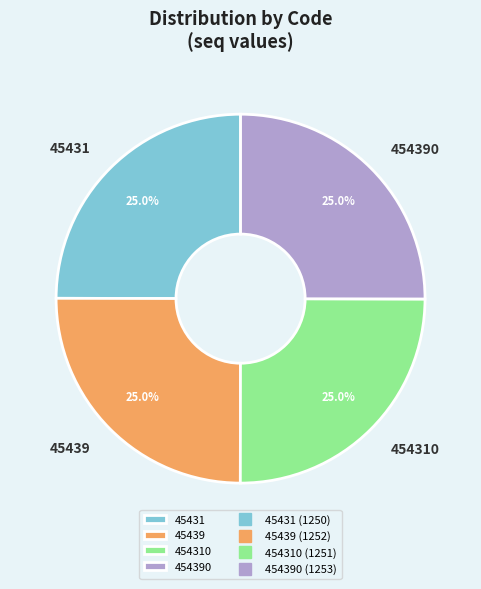

What percentage do 45439 and 454390 together represent?

50.0%